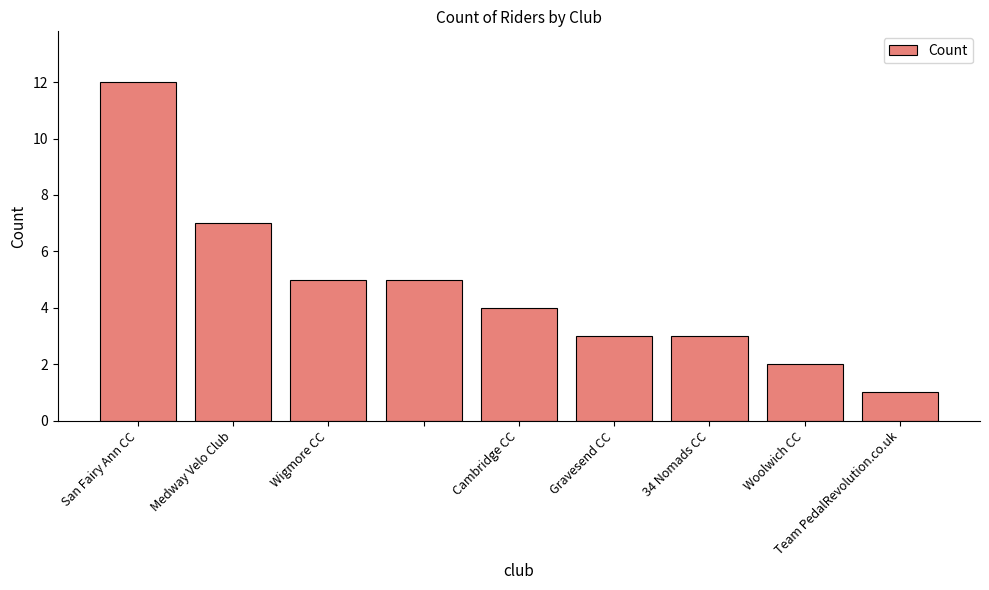

What is the difference between the maximum and minimum values?

11